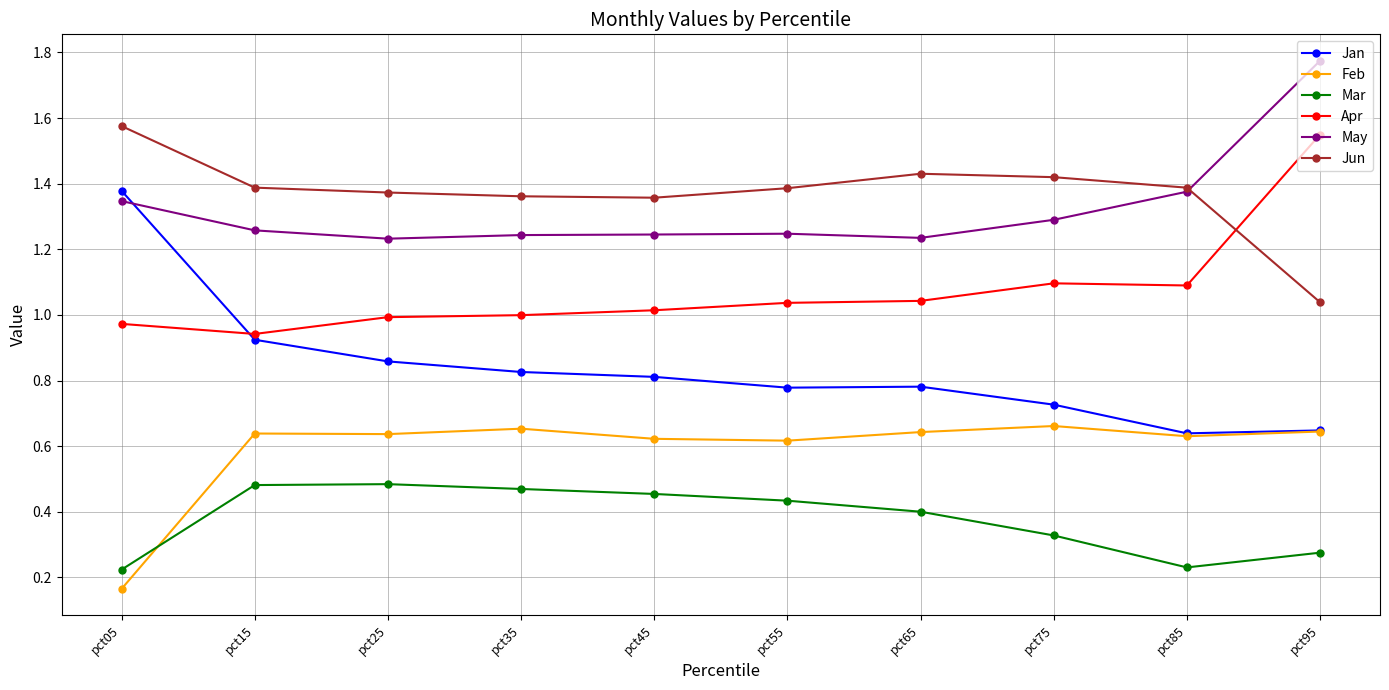

In Mar, how many points are higher than both neighbors (excluding endpoints)?

1